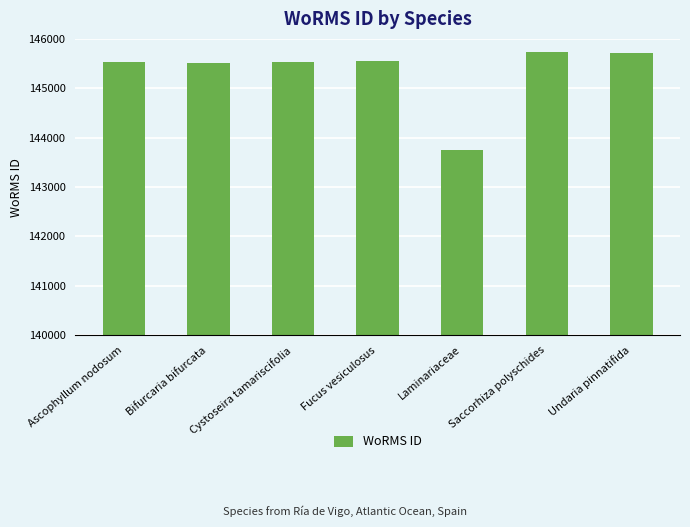

What is the value of the 6th bar from the left?

145735